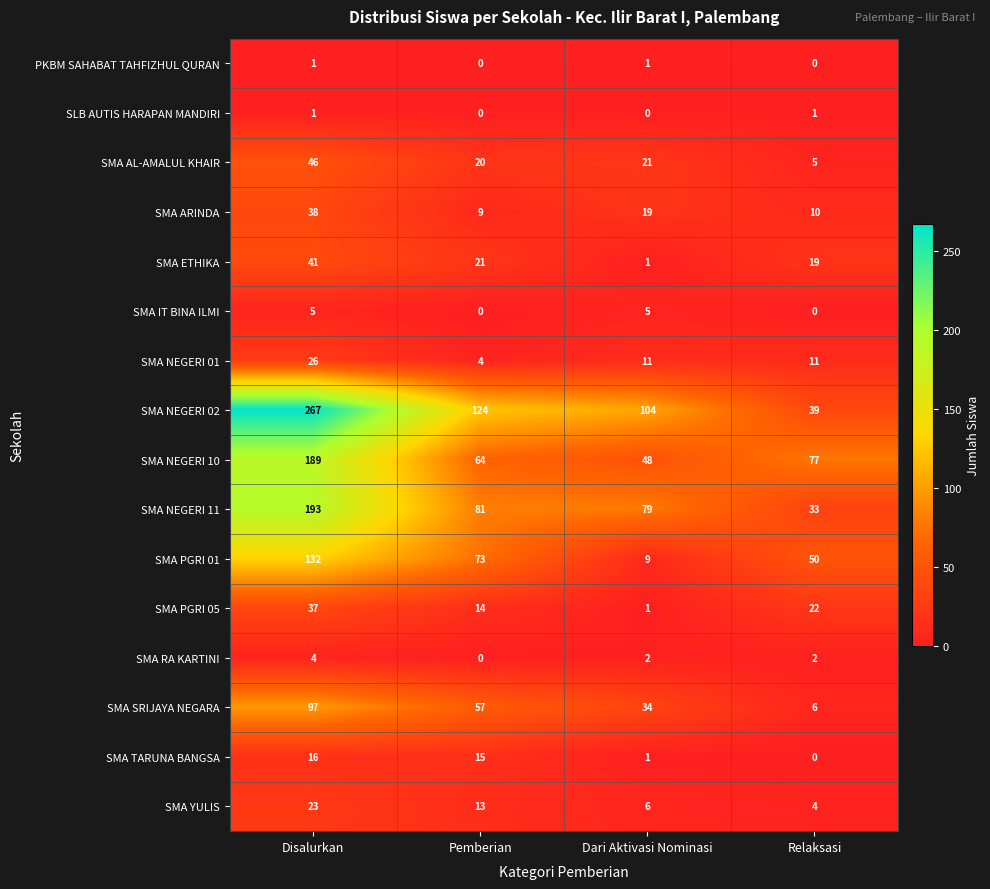

Is it true that SMA PGRI 05 equals 37 at Disalurkan?

True